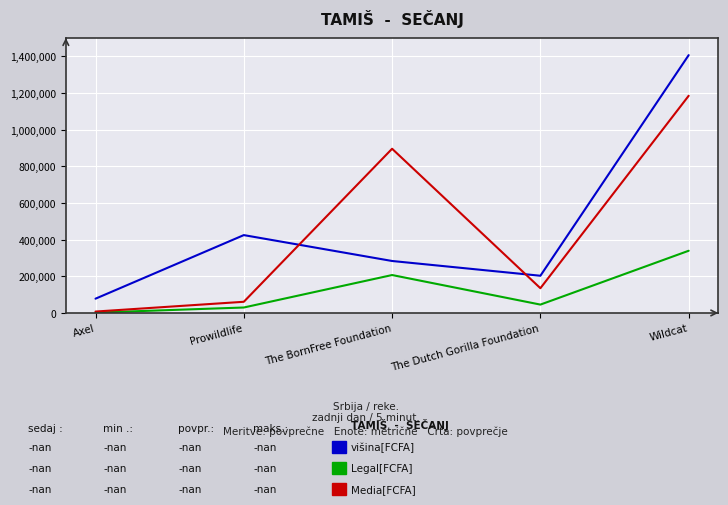

Which category has the highest value across all series?

Wildcat